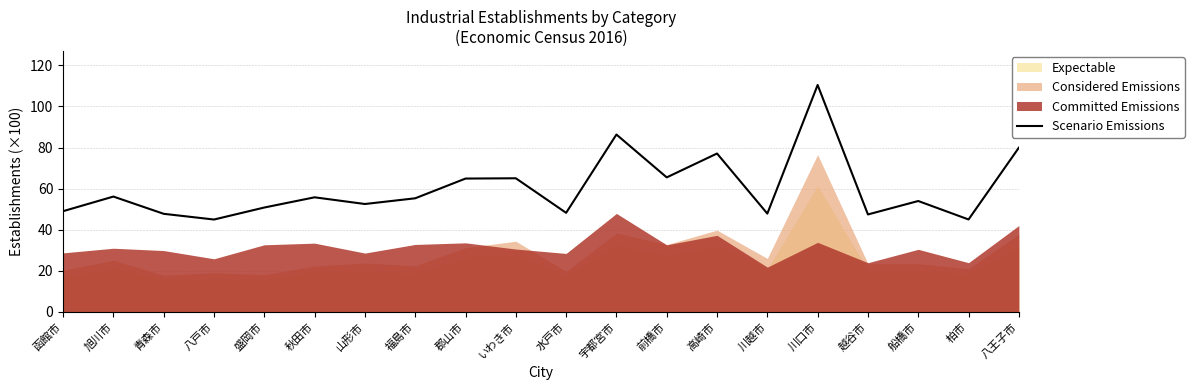

What is the greatest value displayed?

110.4